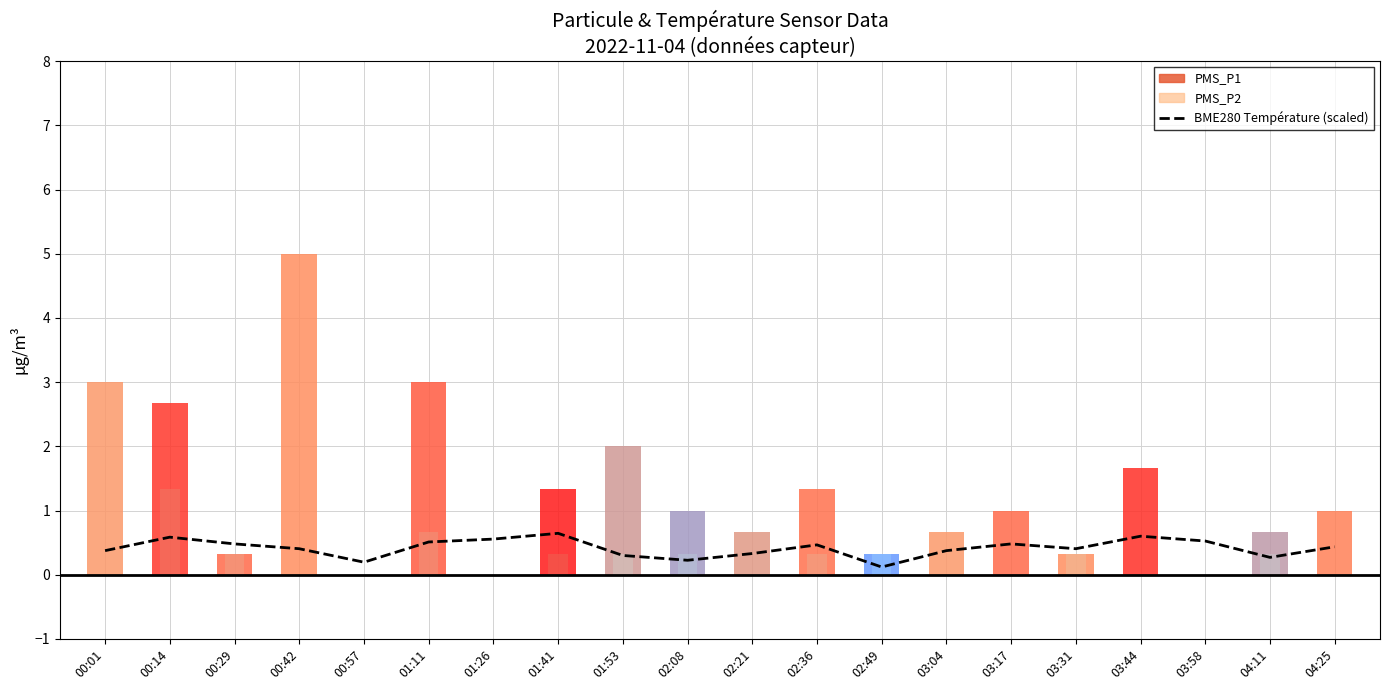

The value at 03:17 is 0.8. True or false?

False